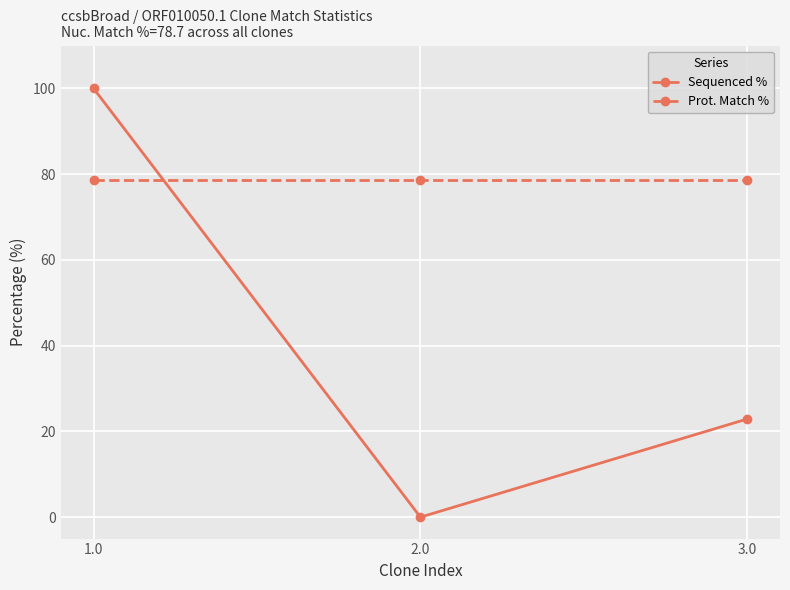

List the series in order of their peak value, lowest first.

Prot. Match %, Sequenced %